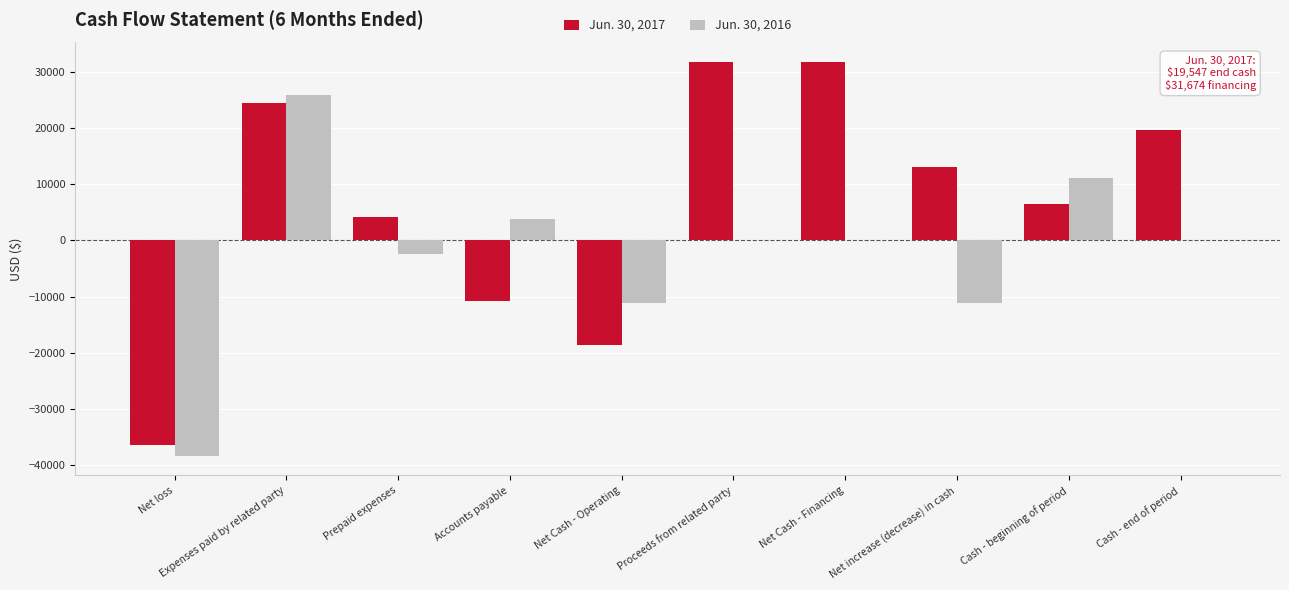

Between Net Cash - Operating and Cash - beginning of period, which series saw the biggest shift?

Jun. 30, 2017